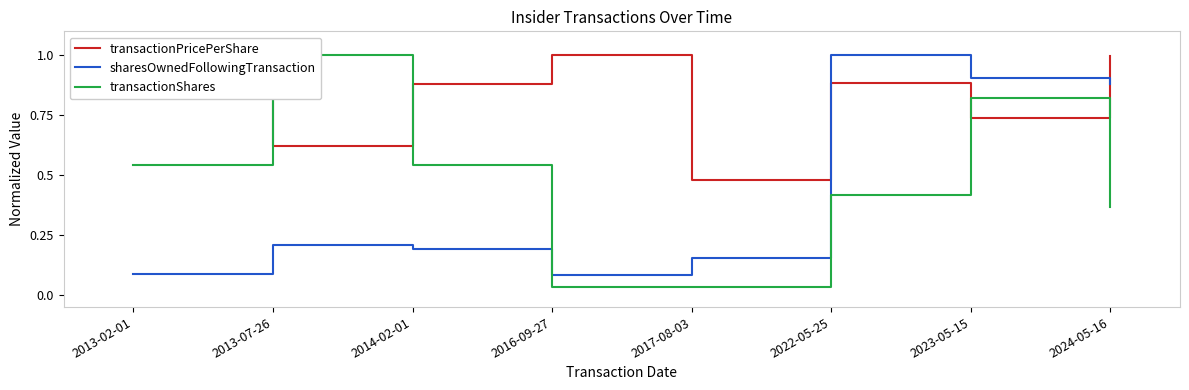

Does the chart display data point markers on the line(s)?

No